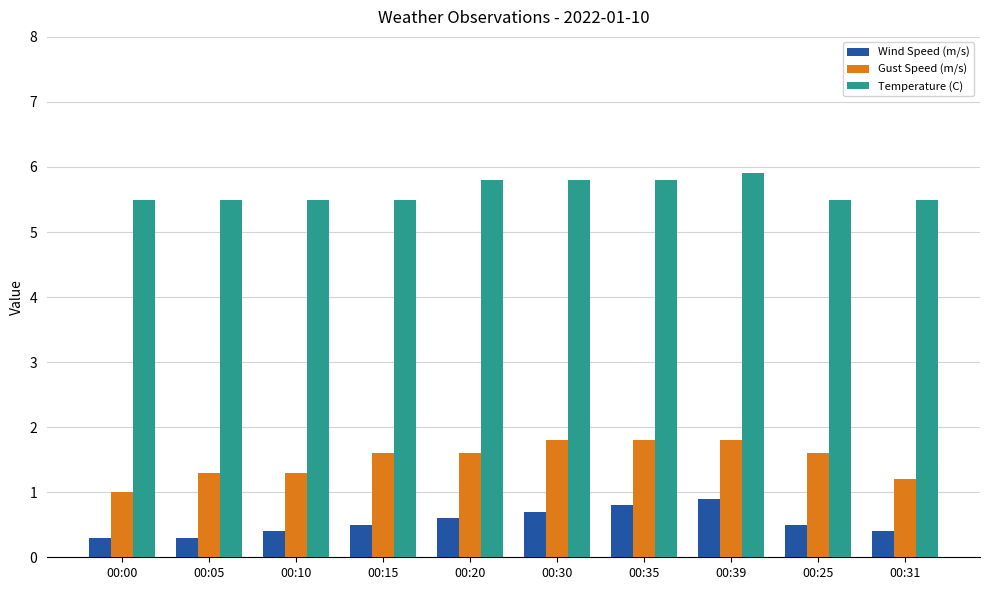

Which series has the largest total across all categories?

Temperature (C)